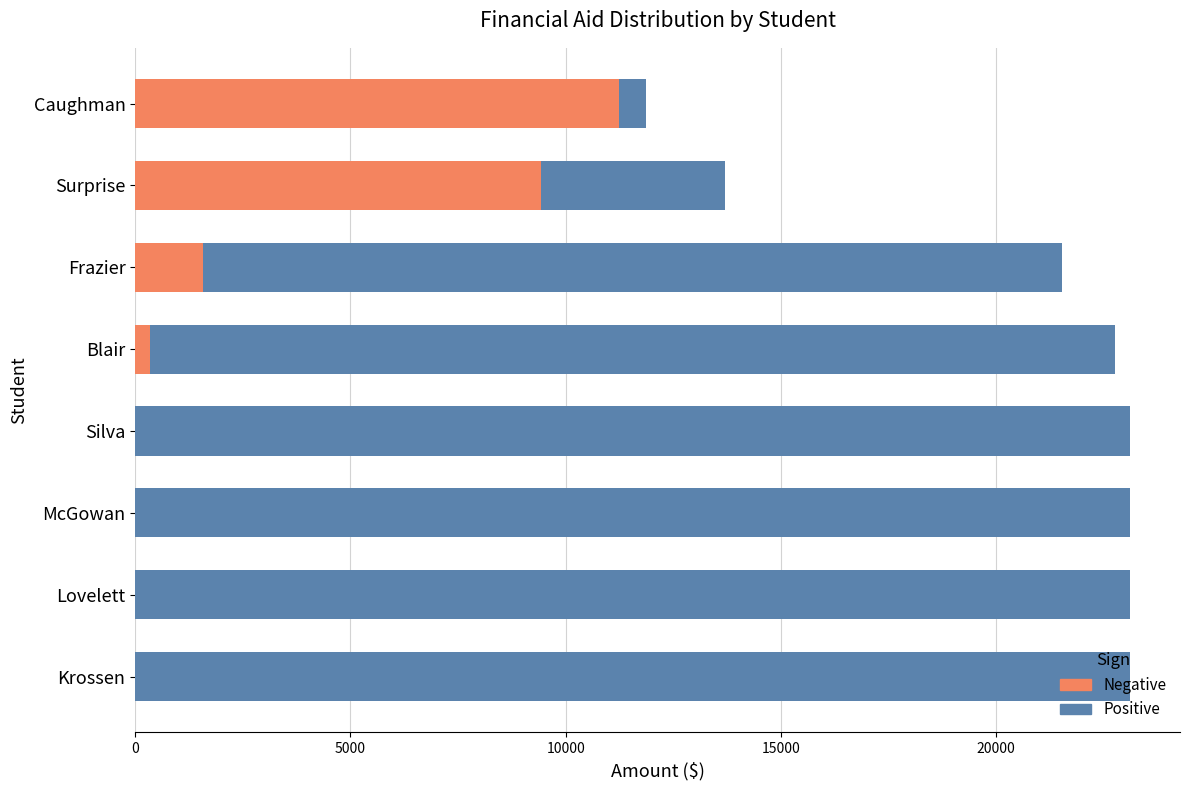

How many values in the Negative series are below 349?

4